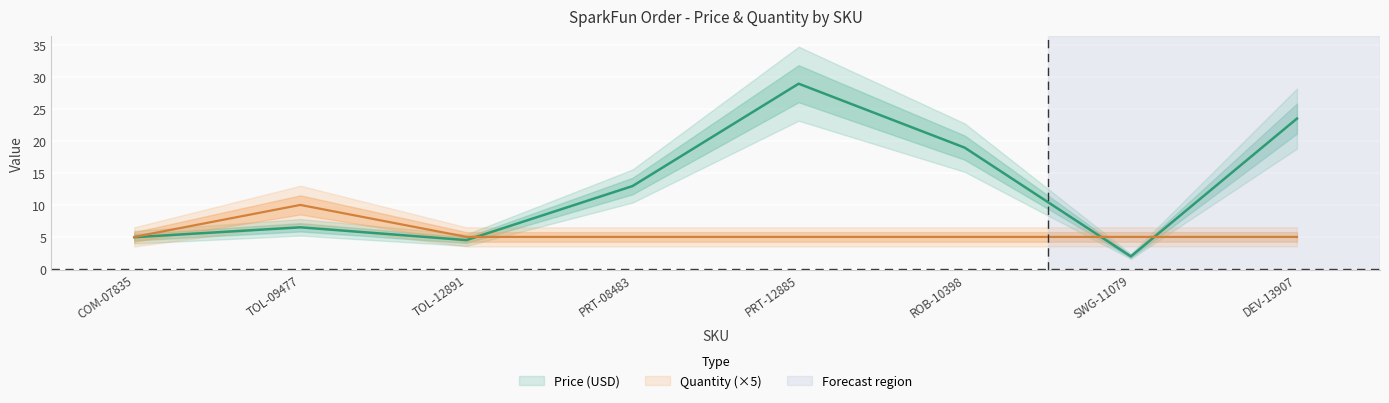

How many times do Price (USD) and Quantity cross each other?

3